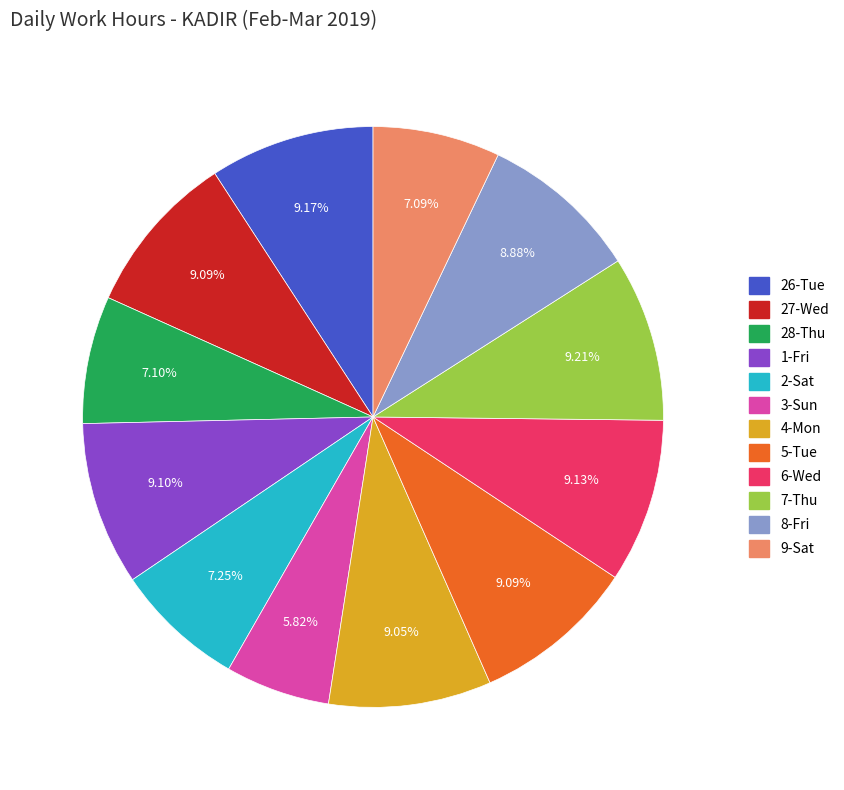

Does any single category account for the majority?

No